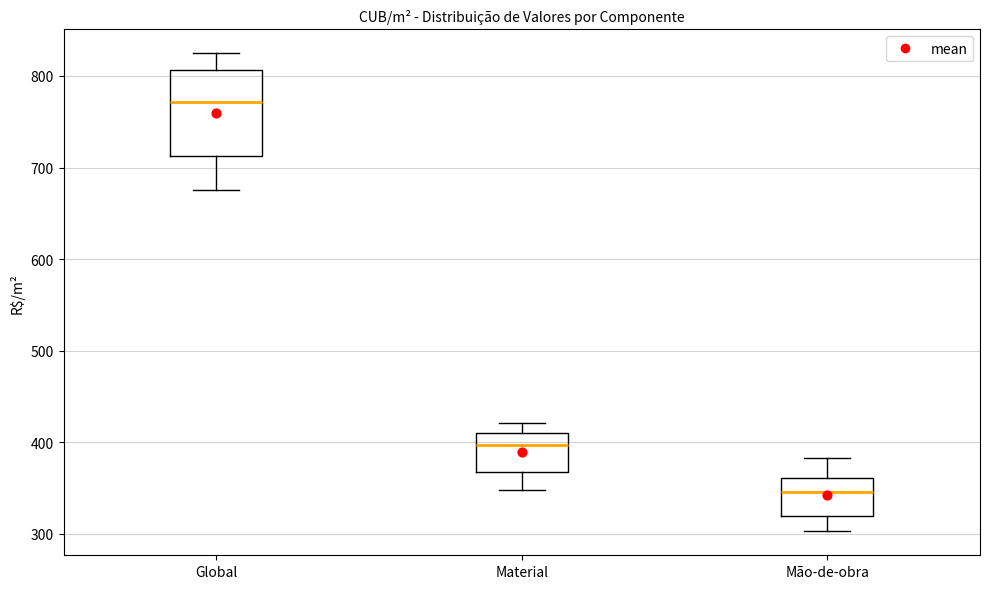

Reading left to right, transcribe this box plot: for each box, give where its median line is, the range the box spans, and where its two whiskers end, as read against the y-axis. The values are not printed on the chart, so give them approximately, as read against the axis.

Global: median 770, box 710 to 810, whiskers 680 to 820
Material: median 400, box 370 to 410, whiskers 350 to 420
Mão-de-obra: median 350, box 320 to 360, whiskers 300 to 380